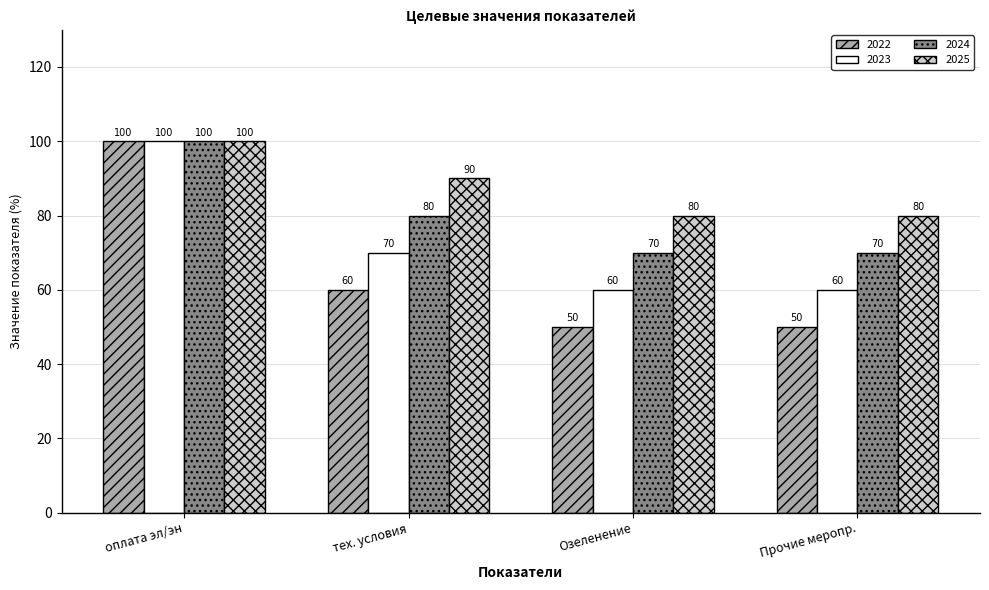

Is it true that 2022 equals 100 at оплата эл/эн?

True